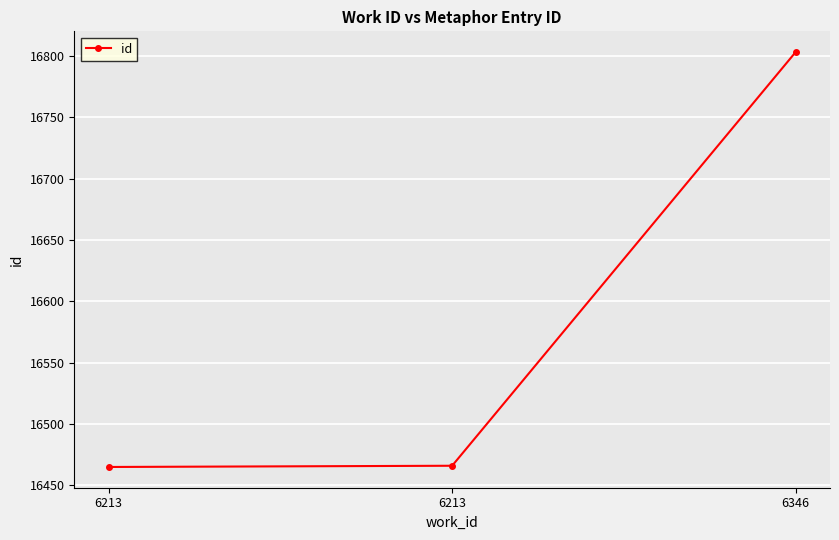

The value at 6346 is 9470. True or false?

False